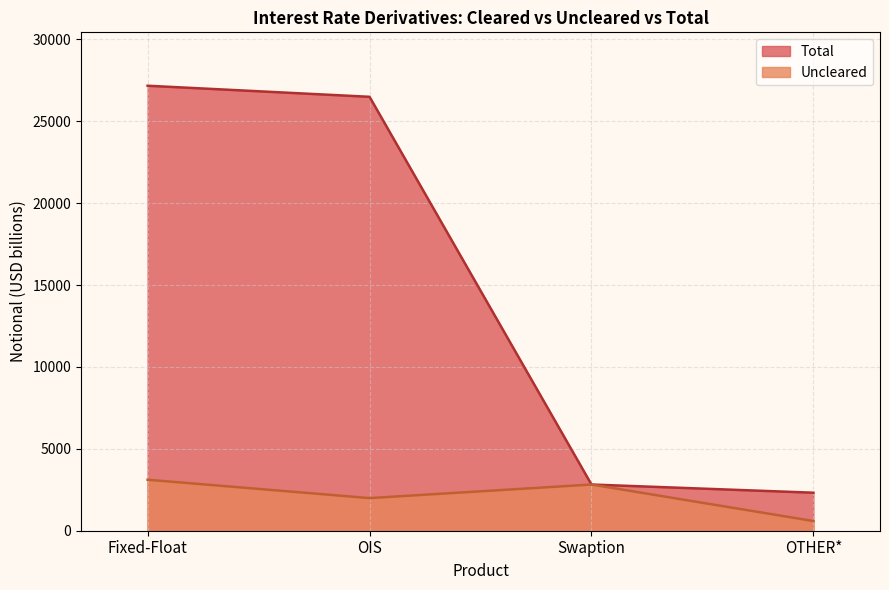

List the series in order of their peak value, highest first.

Total, Uncleared